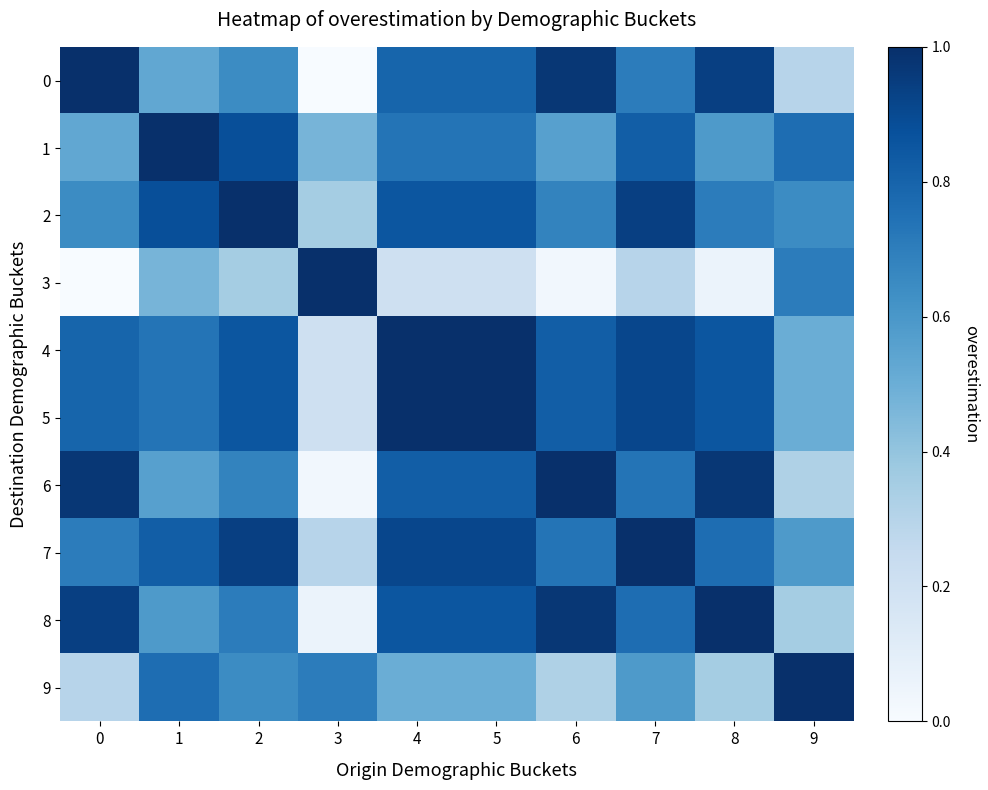

How many series are shown in this chart?

10